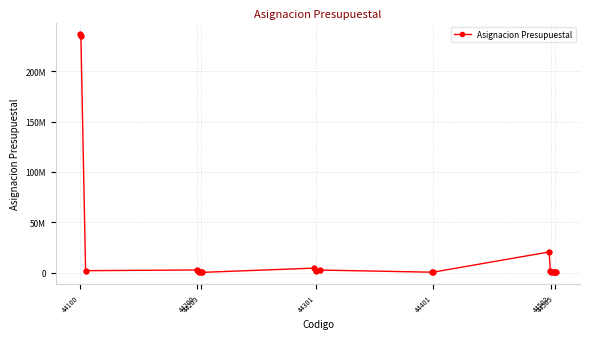

Is this an area chart (filled region under the line)?

No